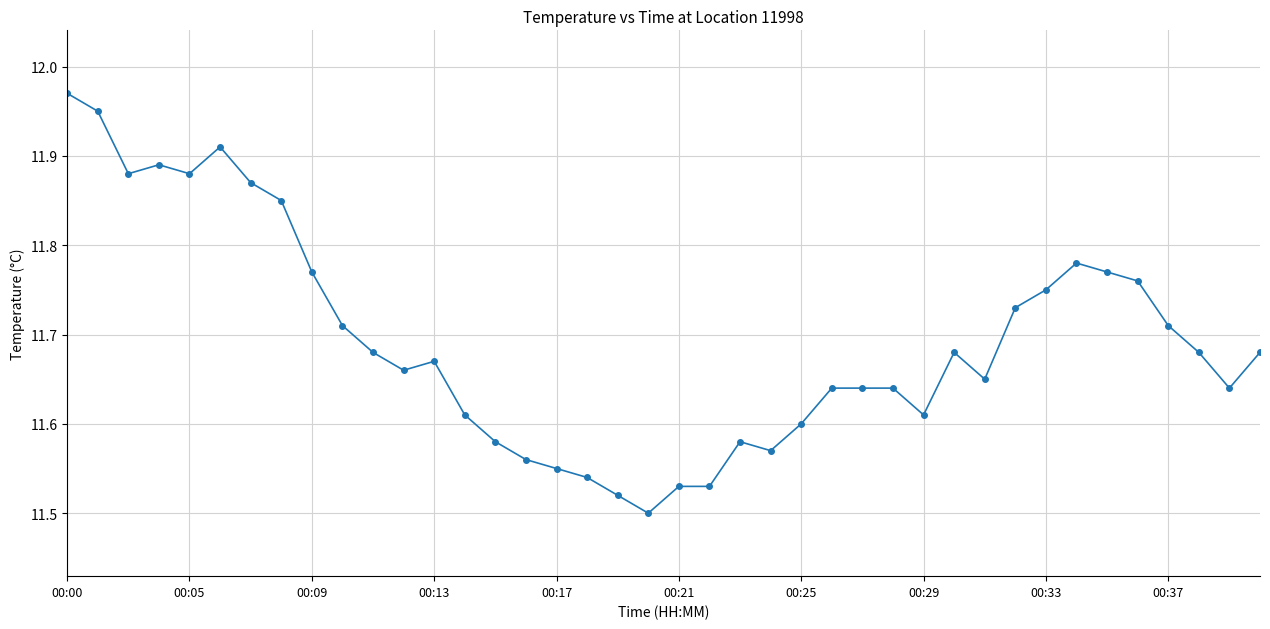

What is the difference between the second highest and second lowest values?

0.4